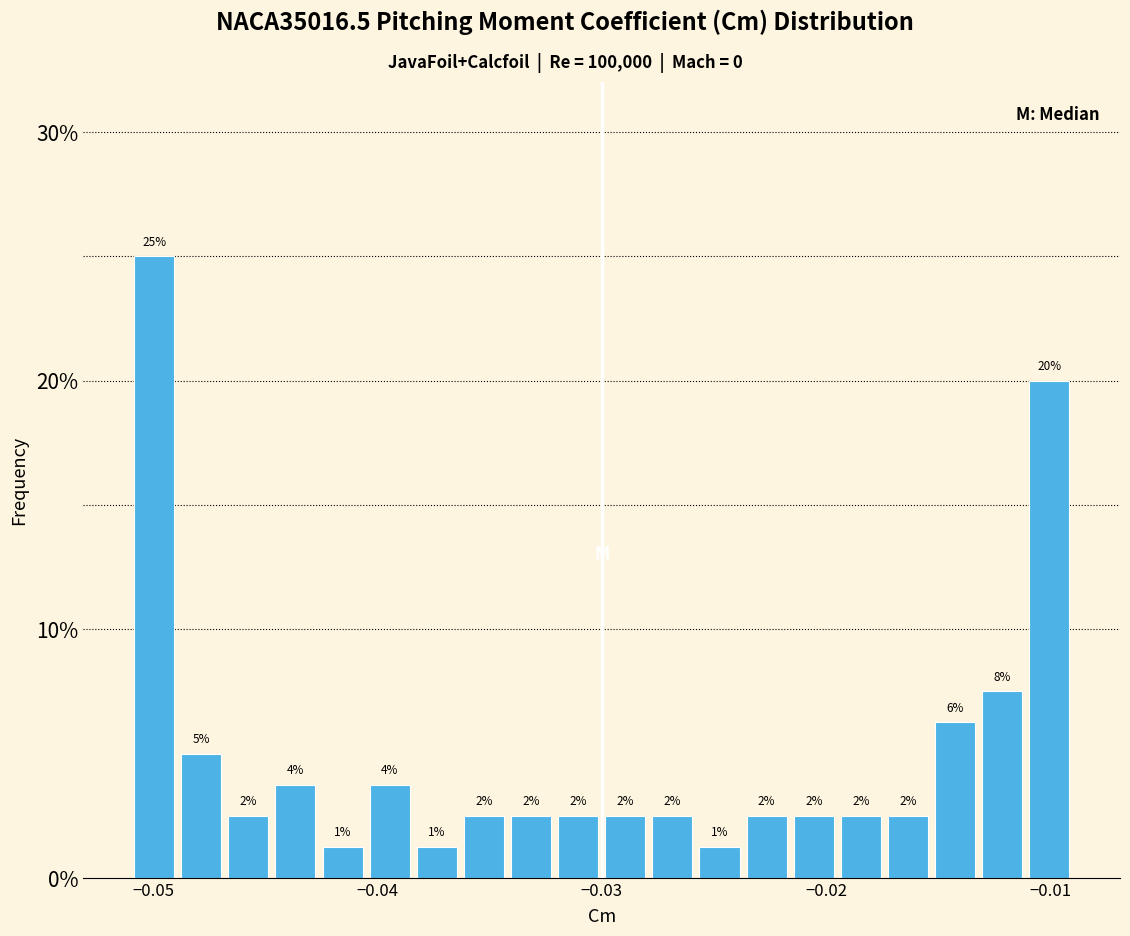

Read against the x-axis, roughly where is the centre of the tallest bar?

-0.050